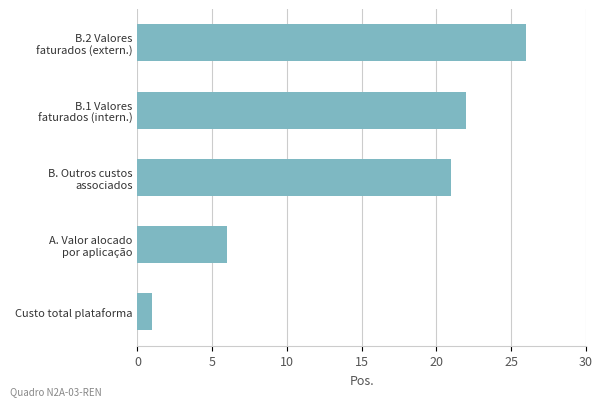

The value at Custo total plataforma is 1. True or false?

True